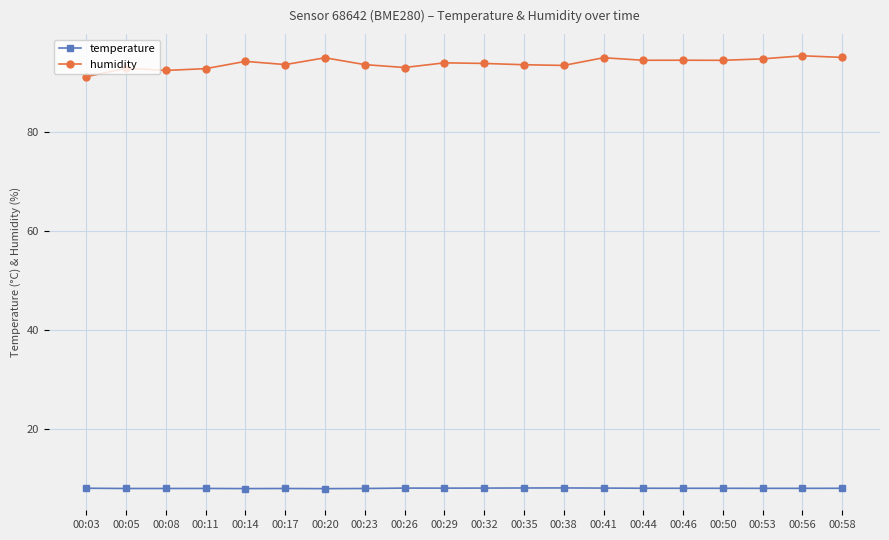

Which category has the lowest value in the humidity series?

00:03